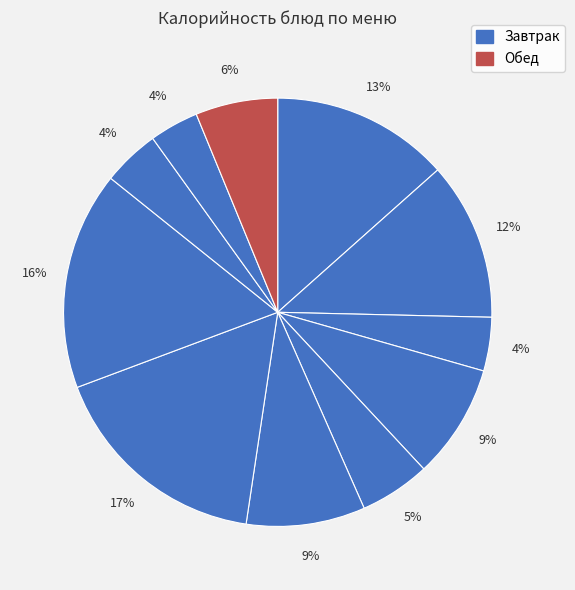

Count the number of slices in the pie.

11